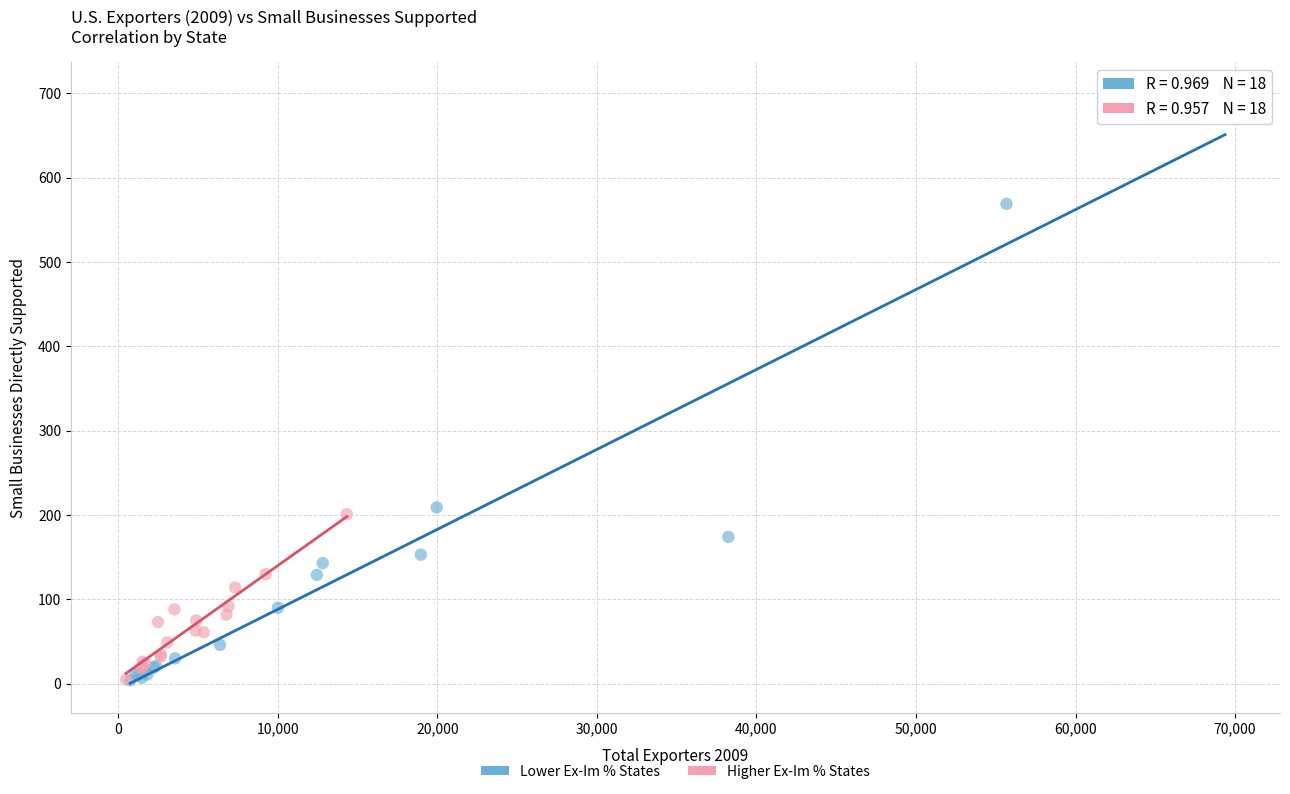

Which series contains the highest Y value?

Lower Ex-Im % States